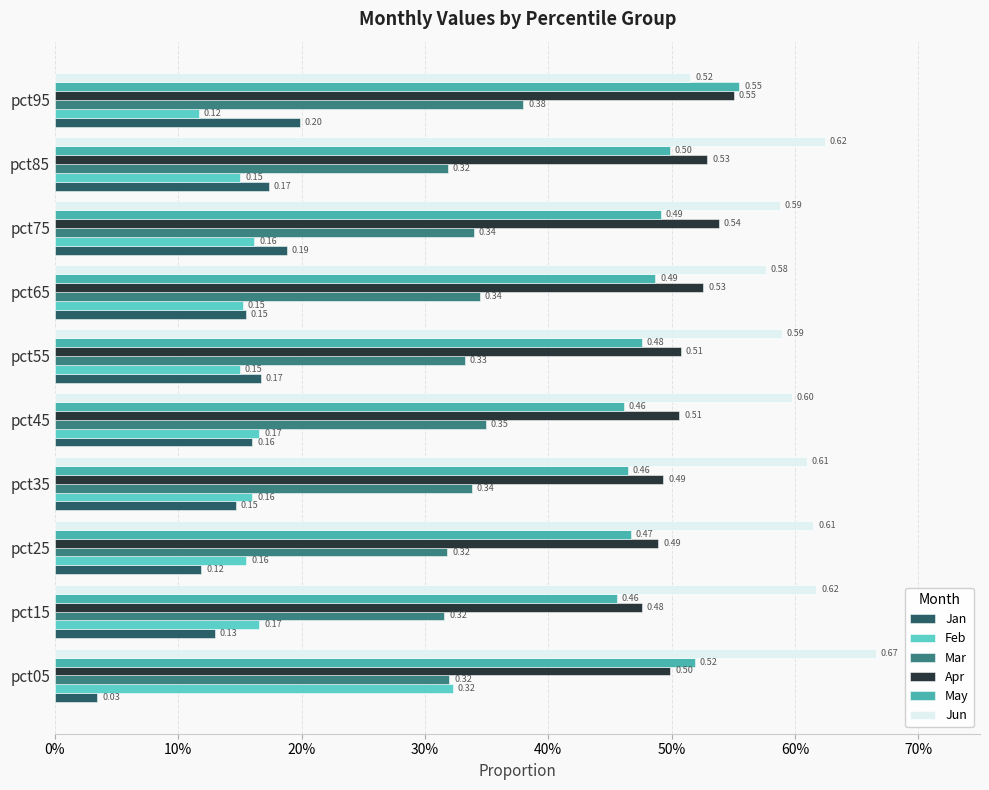

How many categories are shown in the chart?

10